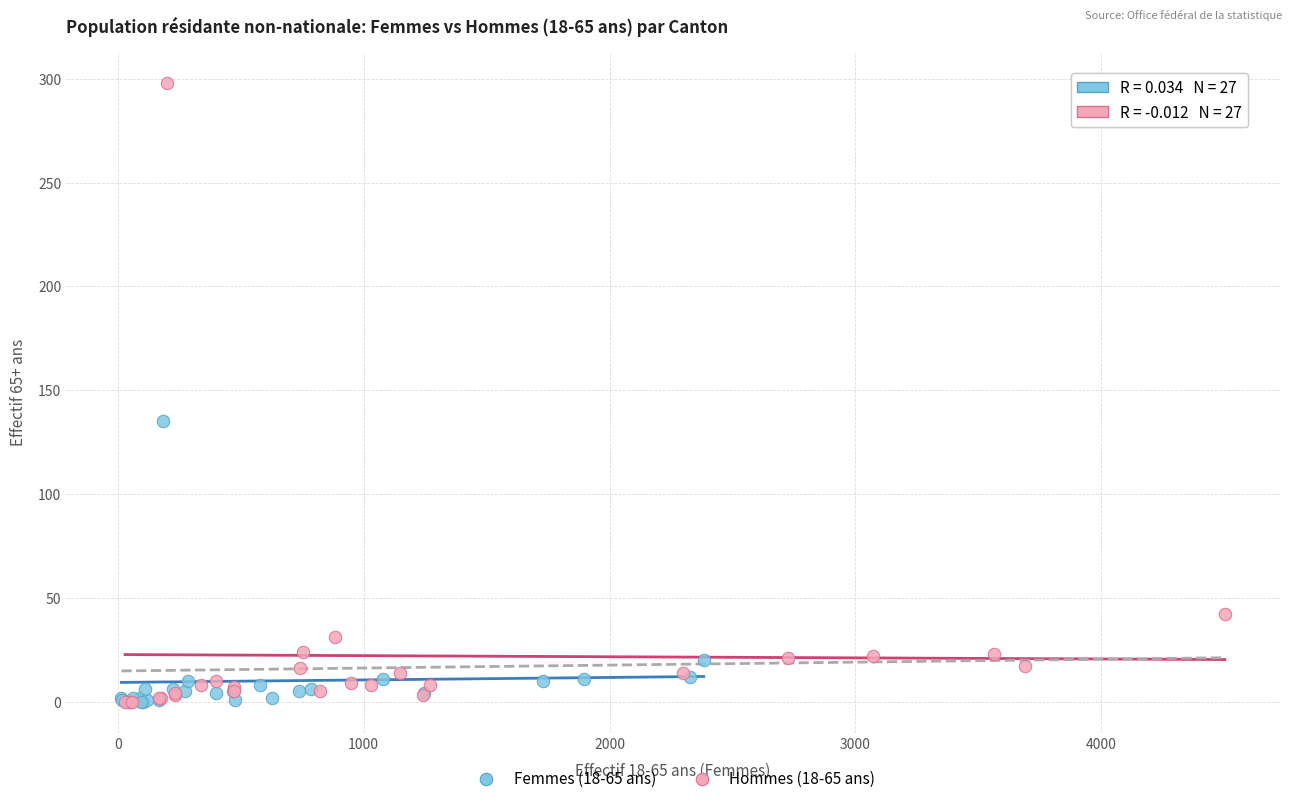

Which series reaches the maximum Y coordinate?

Hommes (18-65 ans)